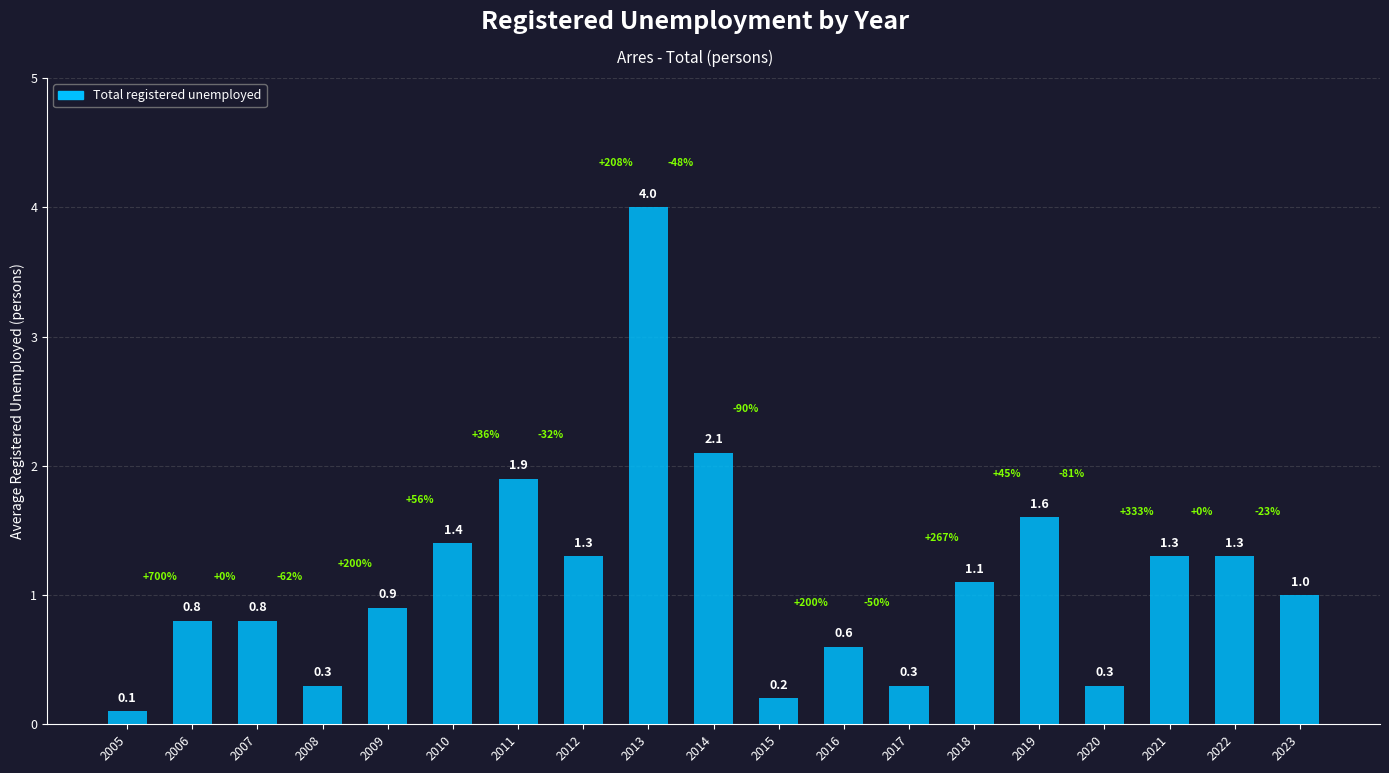

What is the value of the 7th bar from the left?

1.9